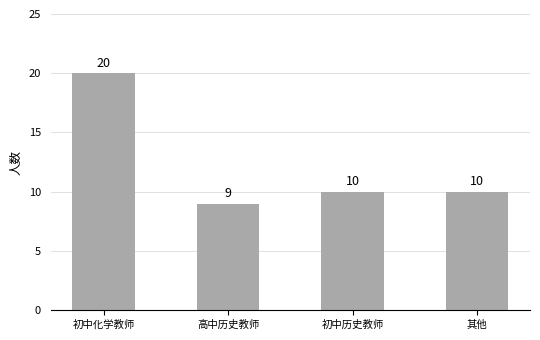

Reading left to right, transcribe all the data shown in this chart.

20	9	10	10